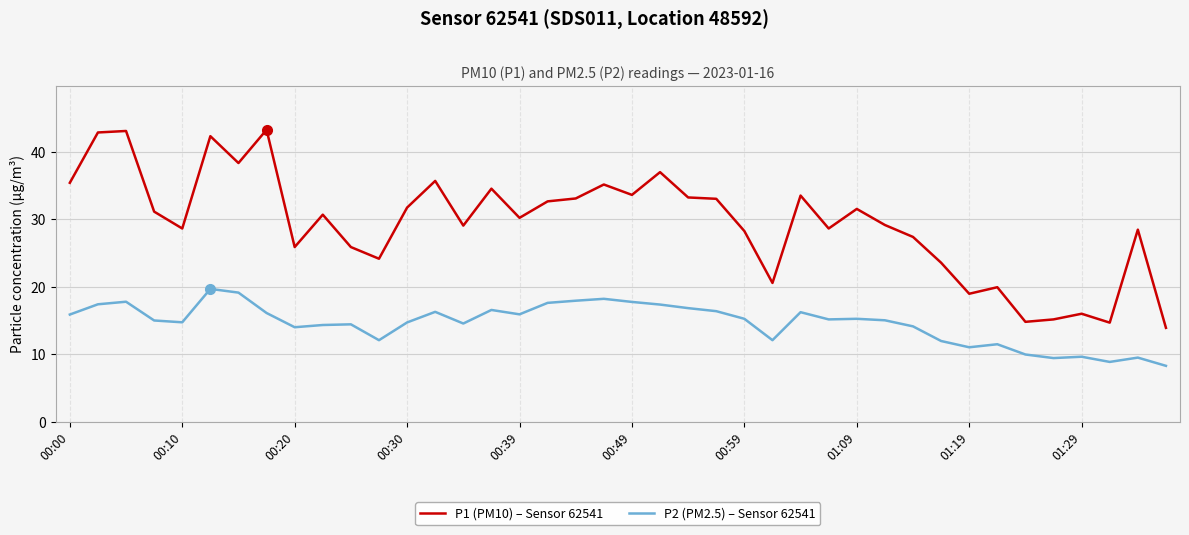

True or false: P1 (PM10) – Sensor 62541 and P2 (PM2.5) – Sensor 62541 intersect in this chart.

False